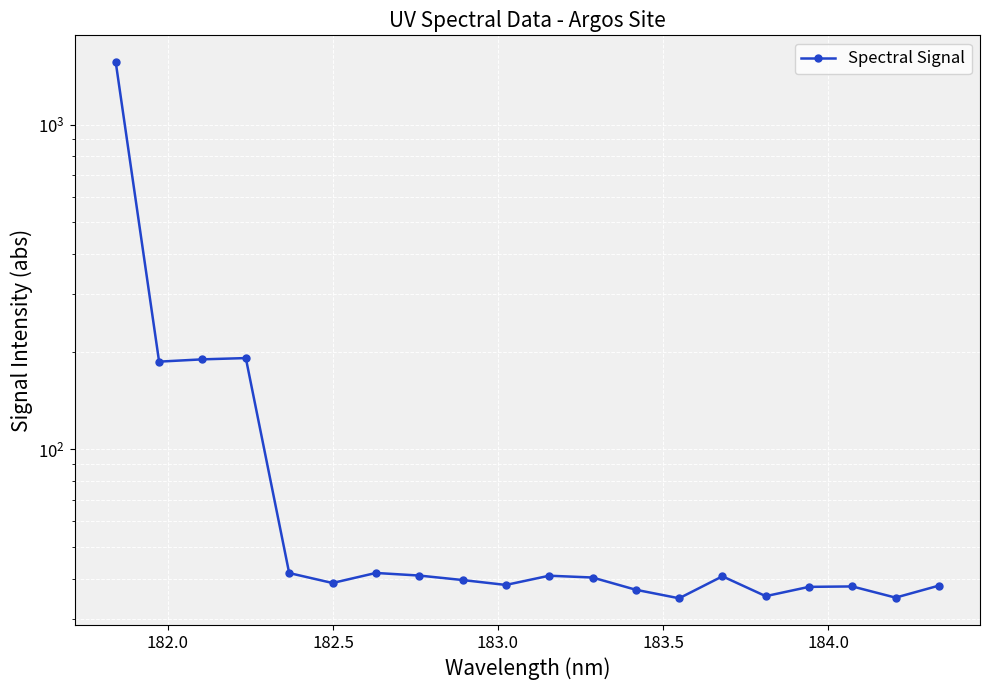

Is it true that the value at 11 is 17.0?

False